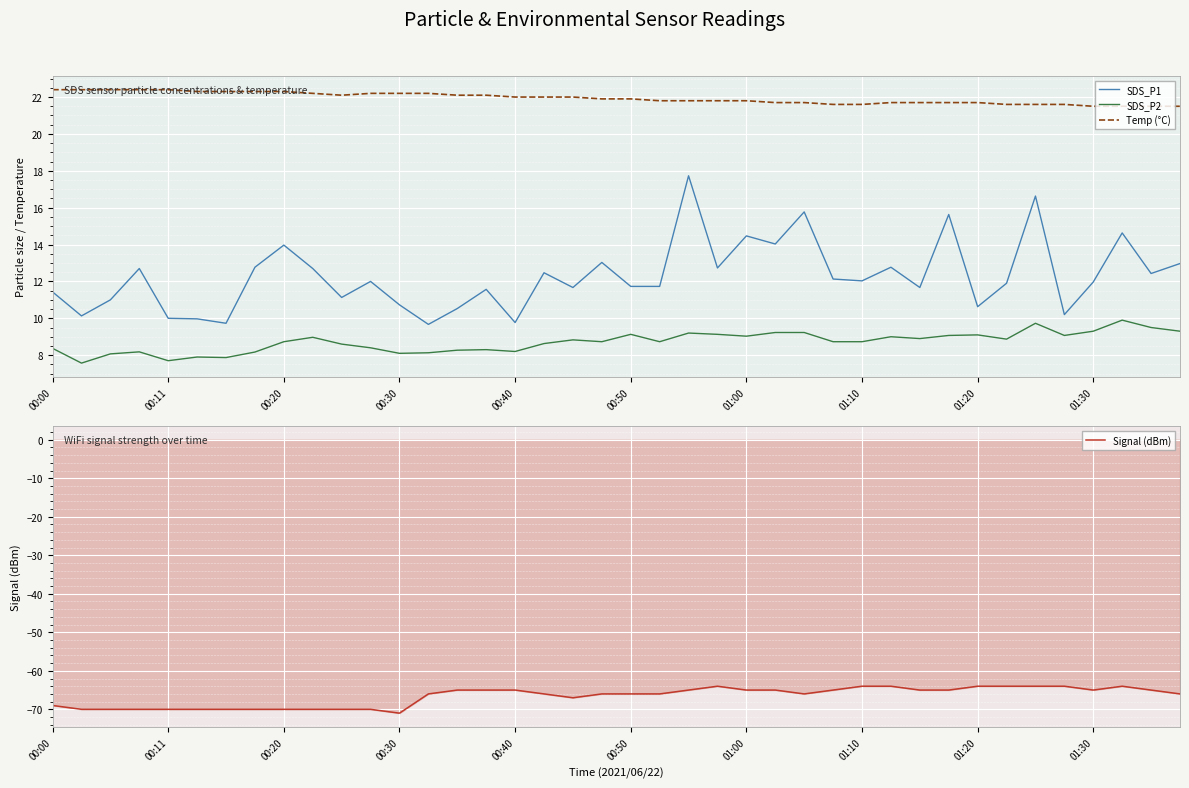

True or false: Signal (dBm) and SDS_P1 intersect in this chart.

False